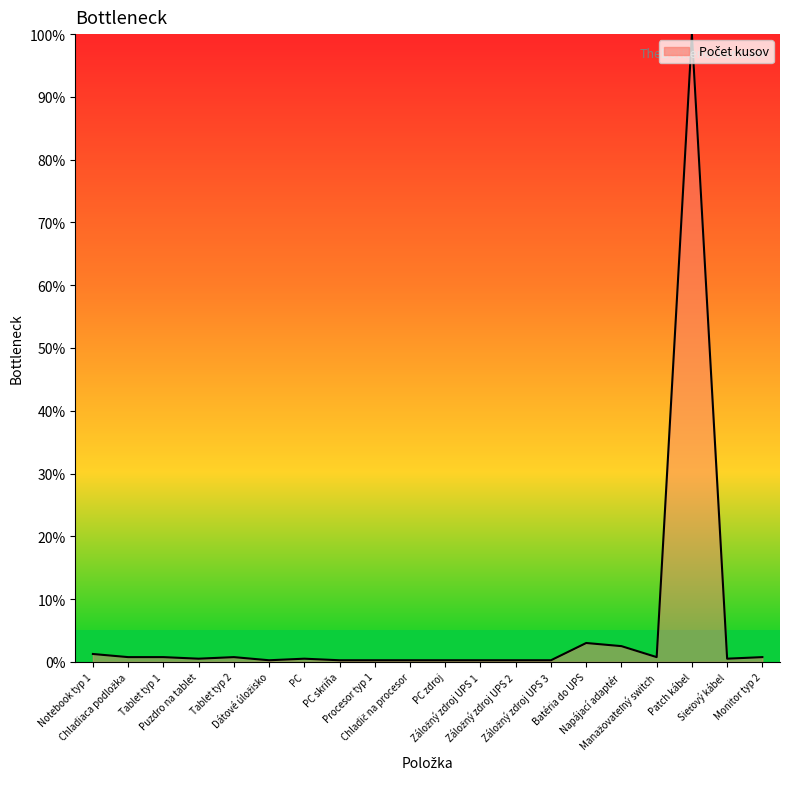

Does the chart have visible grid lines?

No